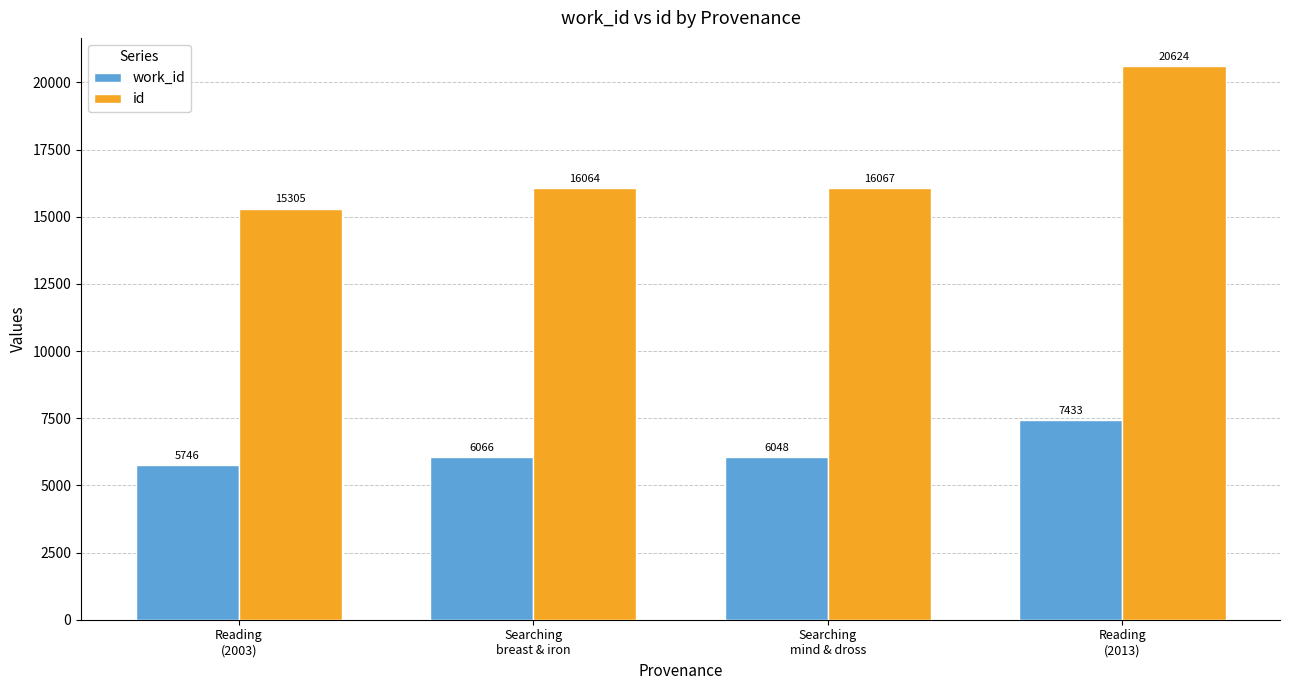

At how many categories does at least one series exceed 12724?

4